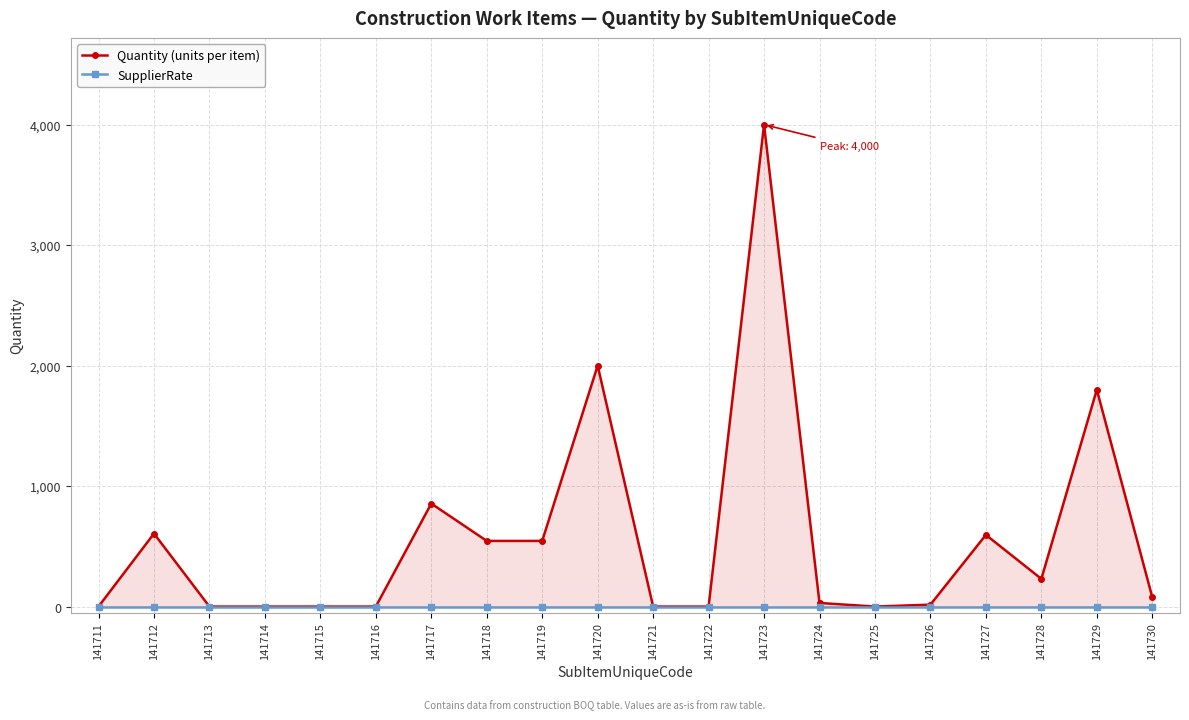

At how many categories does at least one series exceed 3688?

1